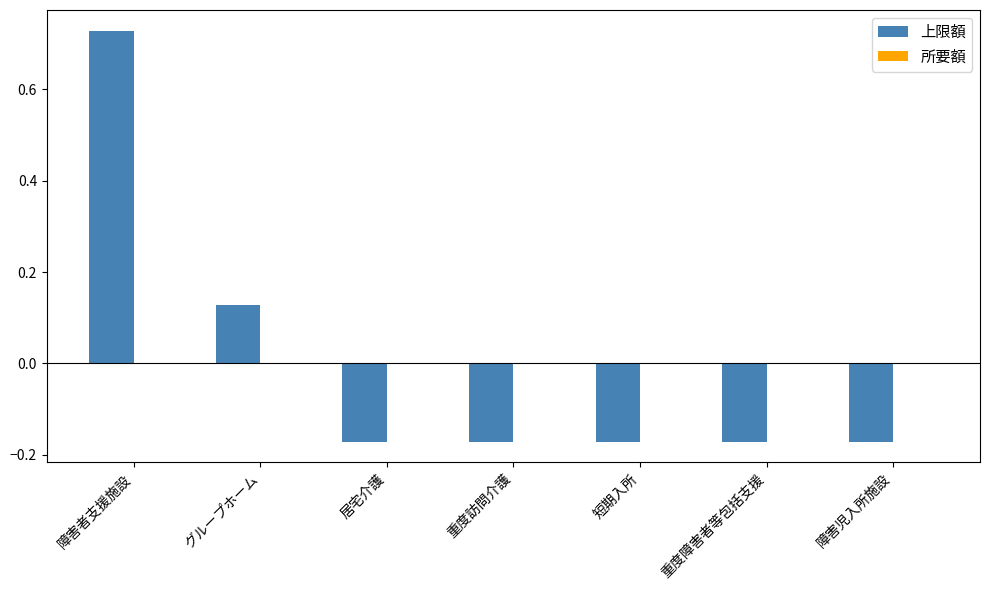

Does the chart contain any negative values?

Yes